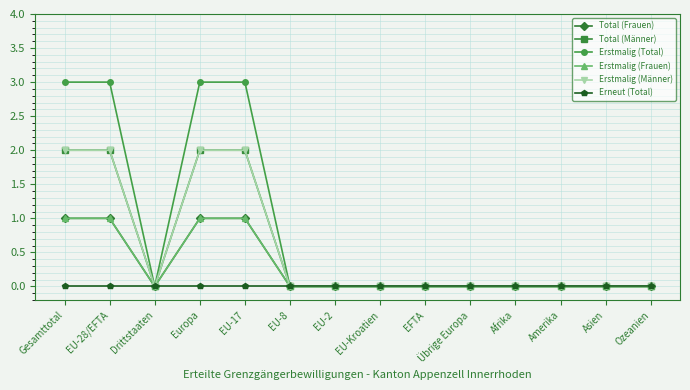

Is this an area chart (filled region under the line)?

No